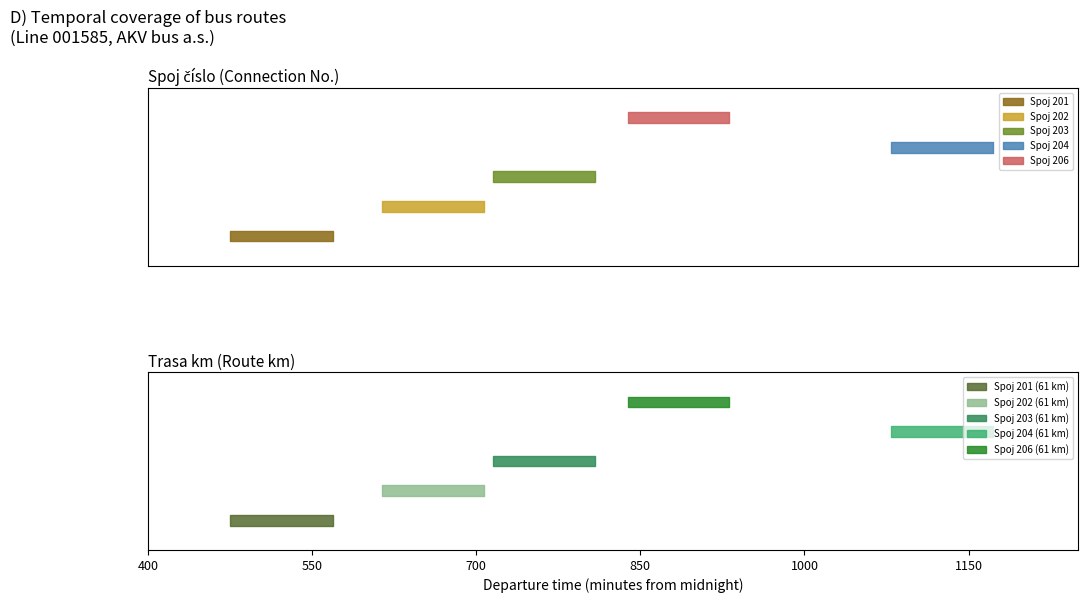

Does the chart have visible grid lines?

No